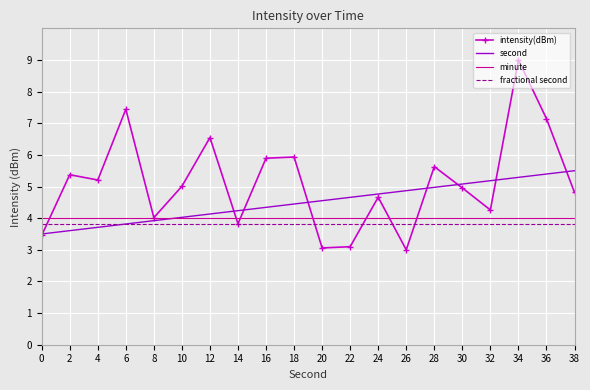

The value of fractional second at 36 is 2.4. True or false?

False